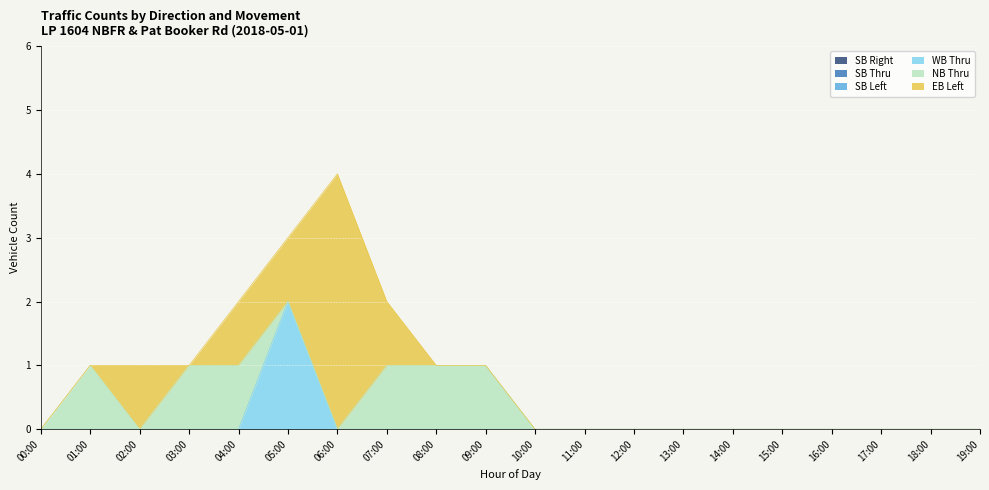

True or false: SB Thru has a value of 0 at 18:00.

True